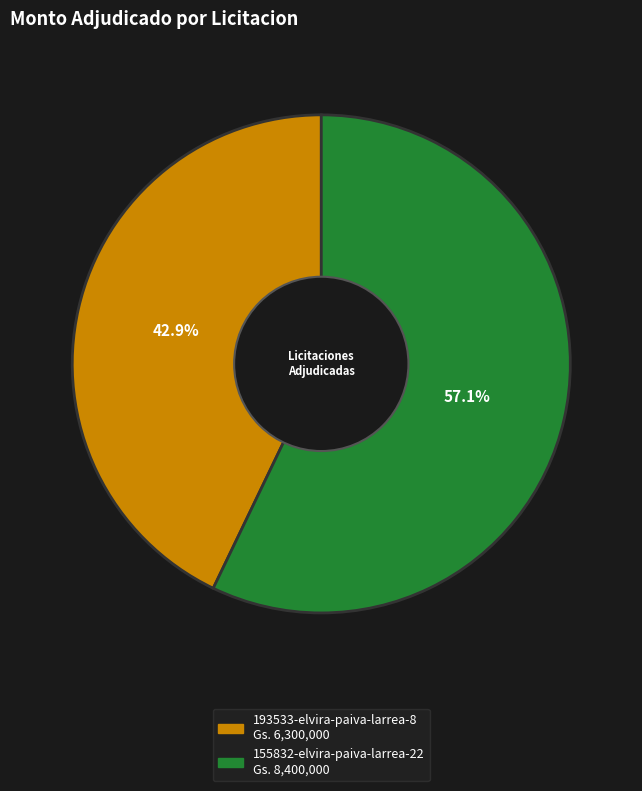

Is it true that 193533-elvira-paiva-larrea-8 is 43% of the pie?

True